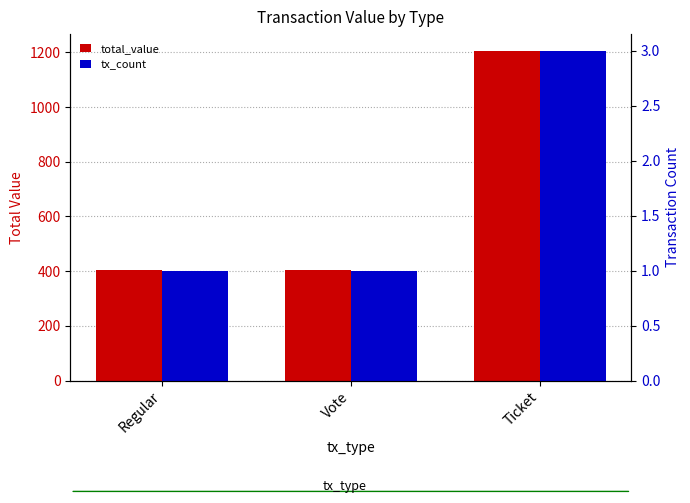

What is the sum of all total_value values?

2014.7